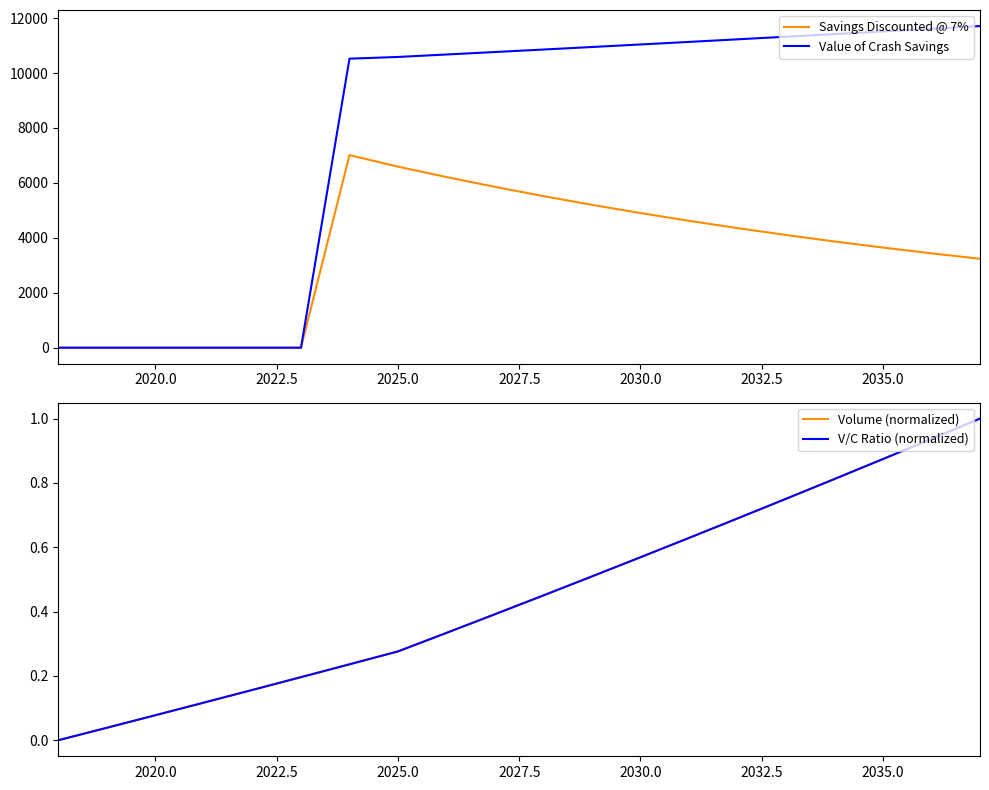

List the series in order of their peak value, highest first.

Value of Crash Savings, Savings Discounted @ 7%, Volume (normalized), V/C Ratio (normalized)